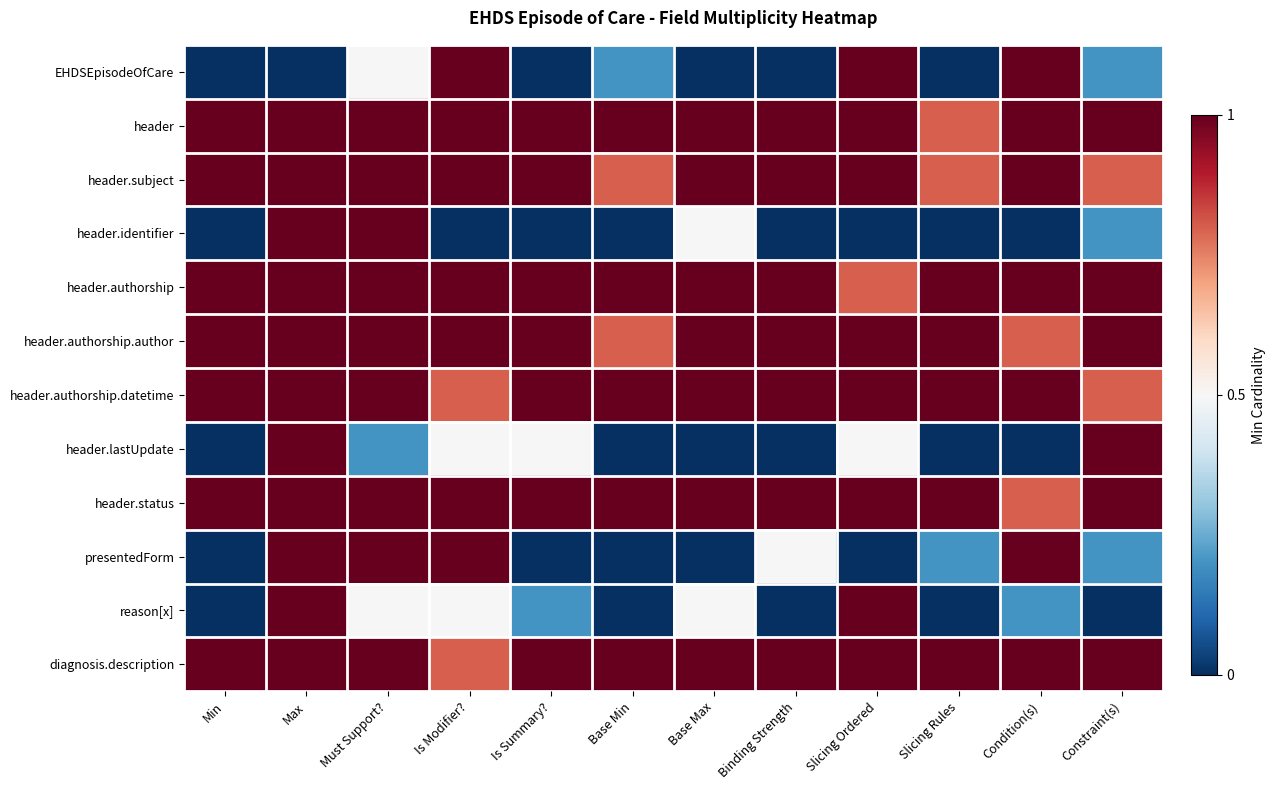

What is the maximum value shown in the chart?

1.0